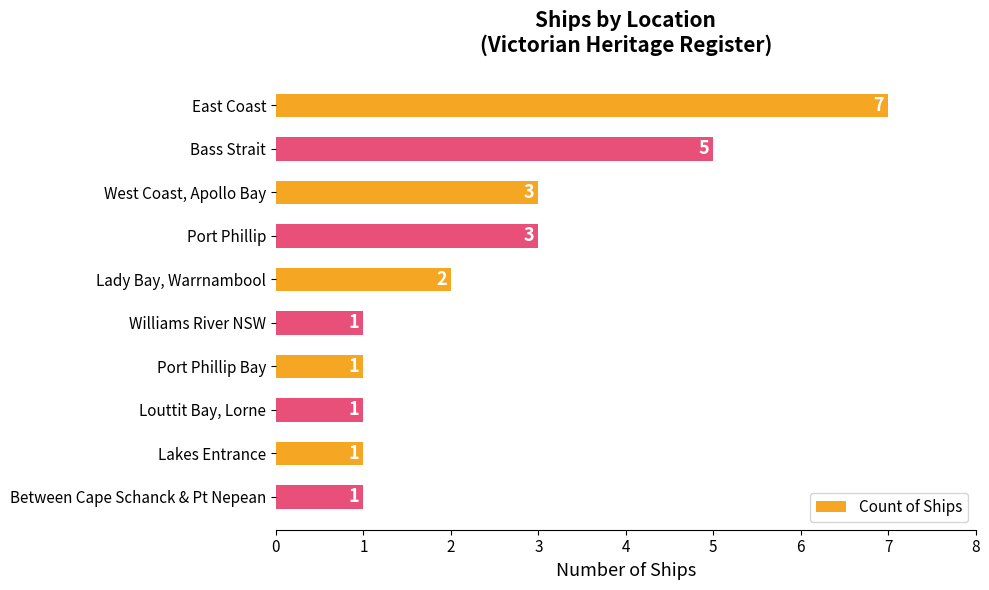

Count the values in the range 1 to 3.

8